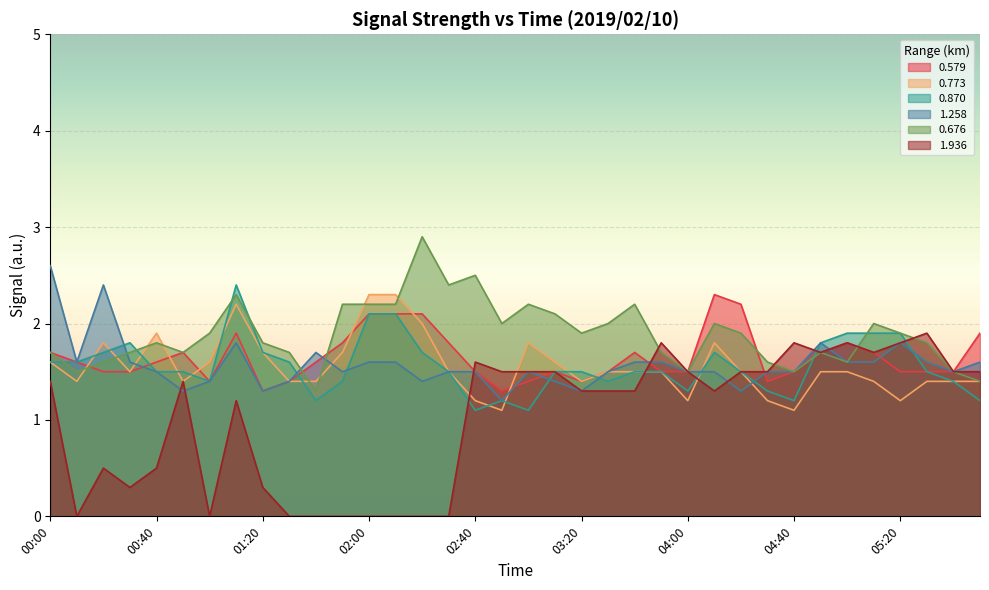

How many lines are shown in the chart?

6